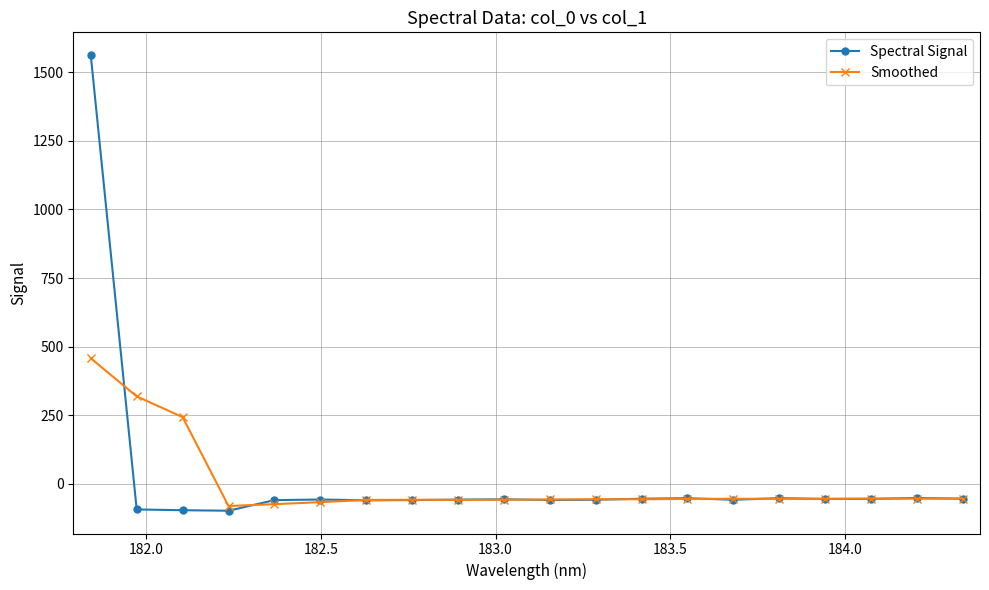

Which series has the widest spread of values?

Spectral Signal